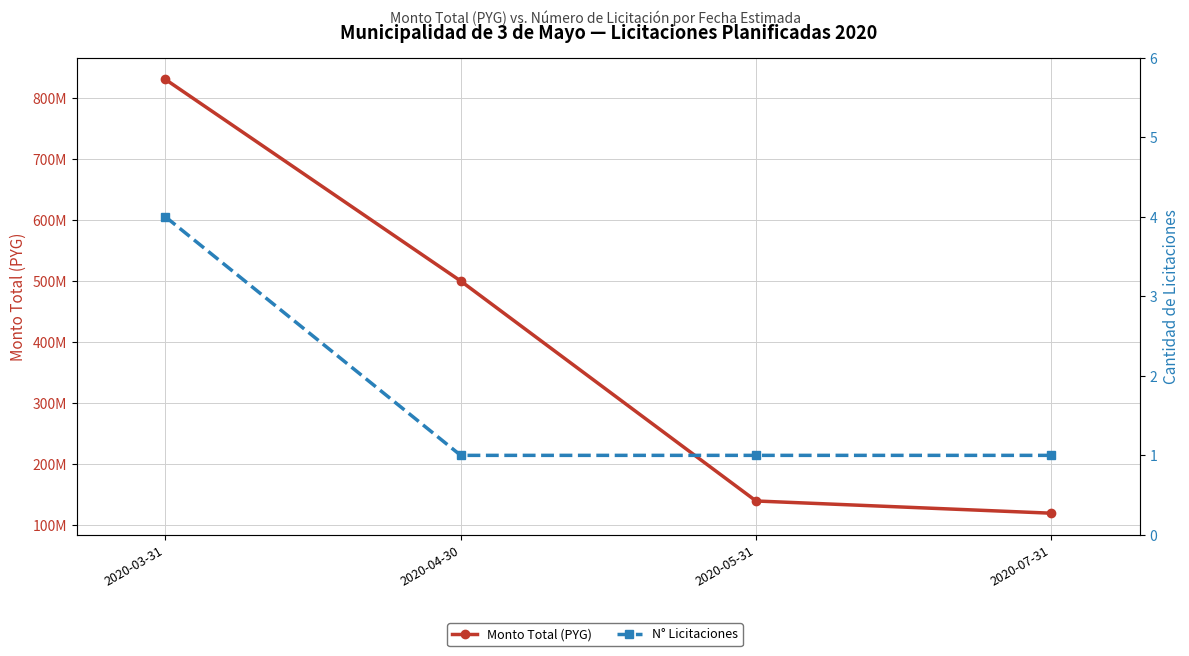

Which series has the largest total across all categories?

Monto Total (PYG)